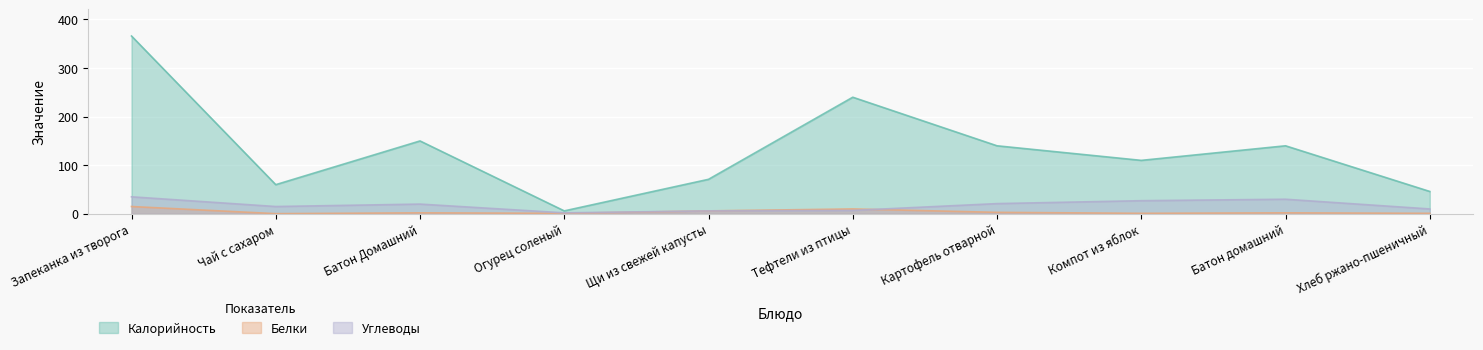

What is the difference between the maximum and minimum values in the Белки series?

14.7